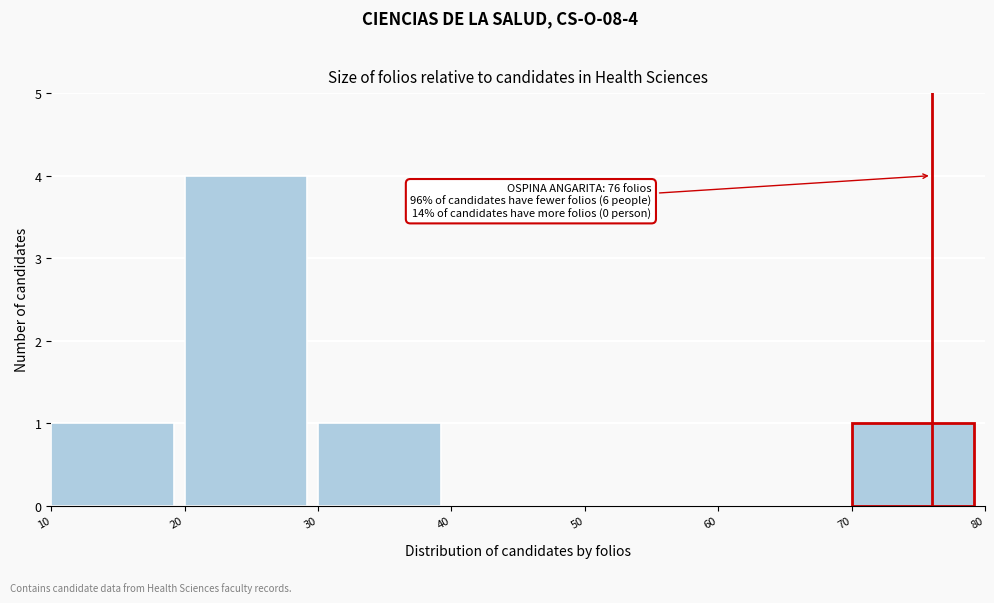

Over which range of the x-axis is the bar tallest?

20 to 30